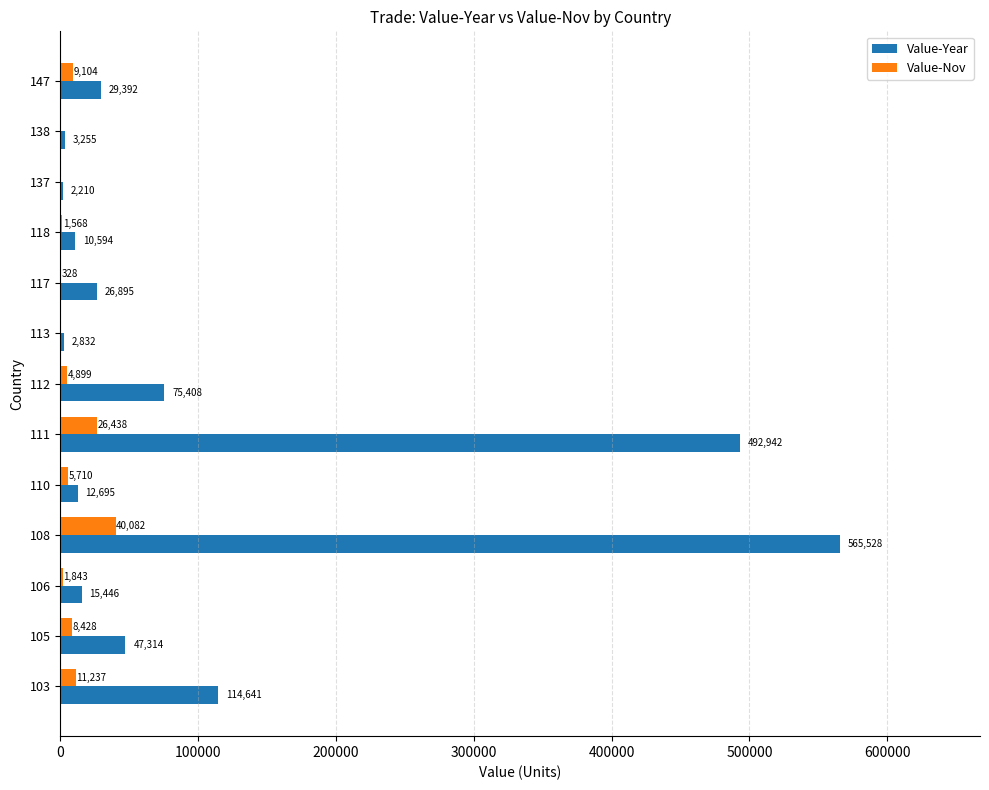

The value of Value-Year at 117 is 26895. True or false?

True